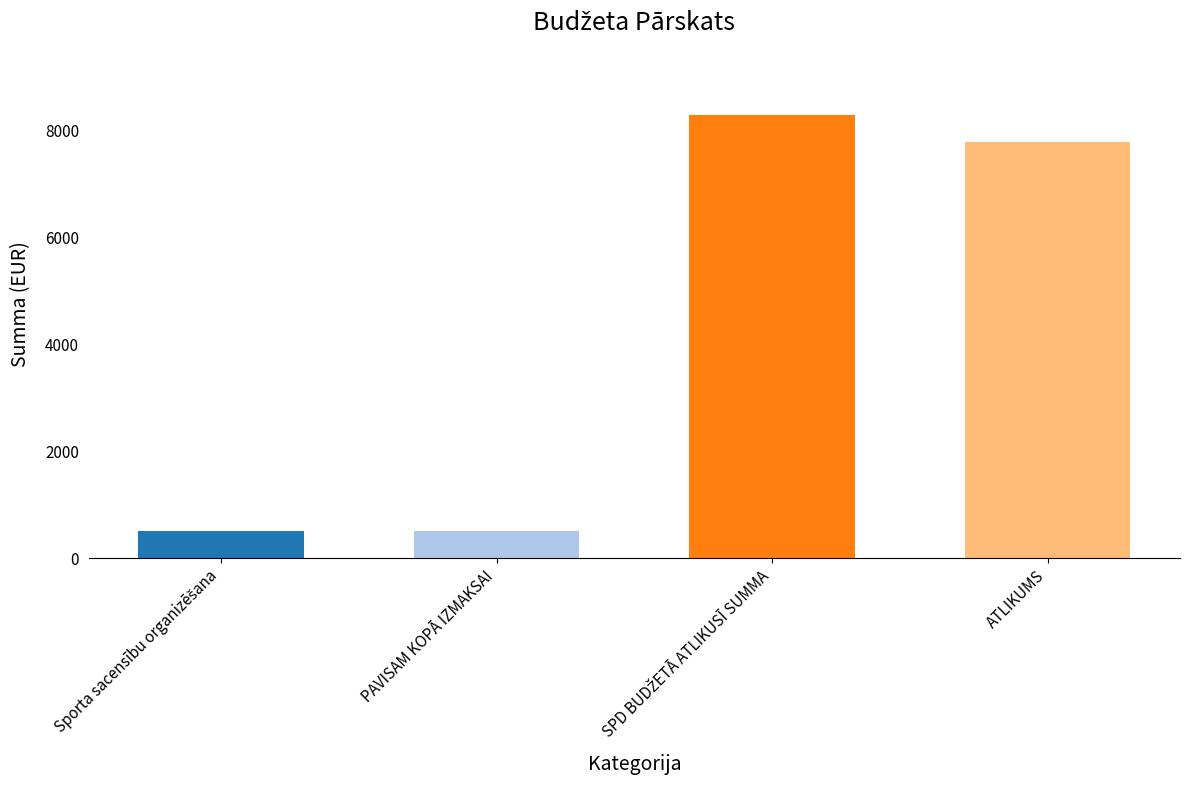

What is the difference between the values at PAVISAM KOPĀ IZMAKSAI and ATLIKUMS?

7300